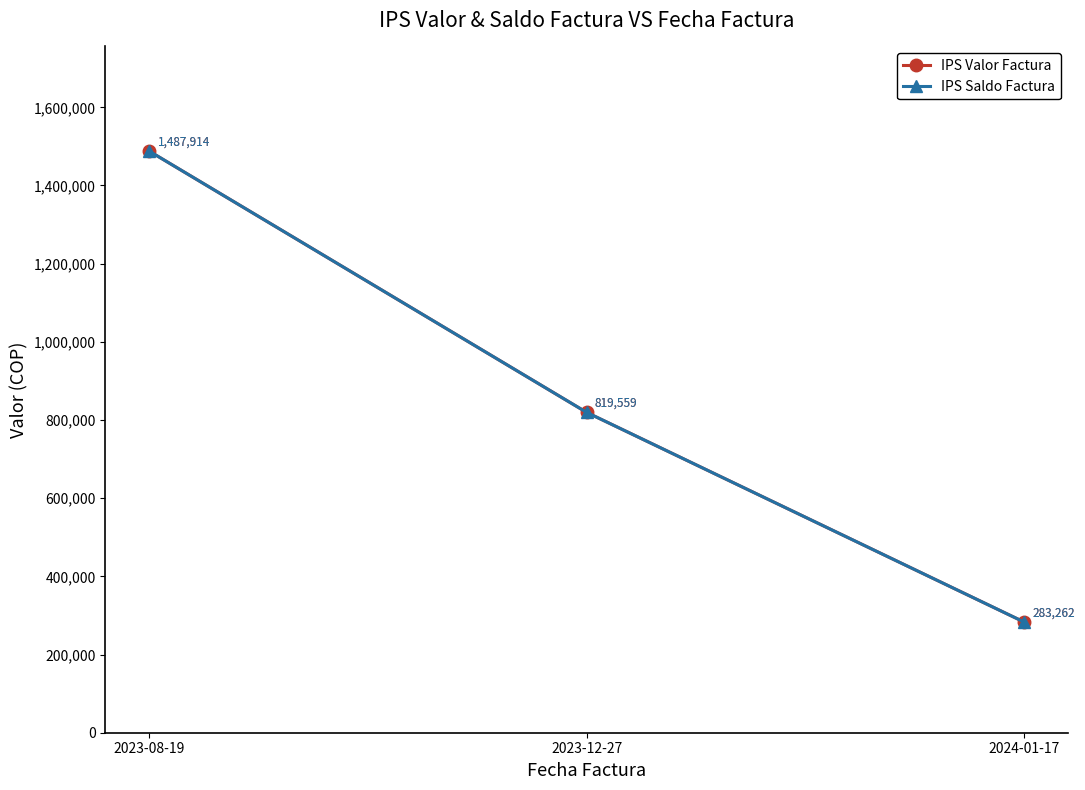

At 2023-12-27, list the series in order from largest to smallest.

IPS Valor Factura, IPS Saldo Factura